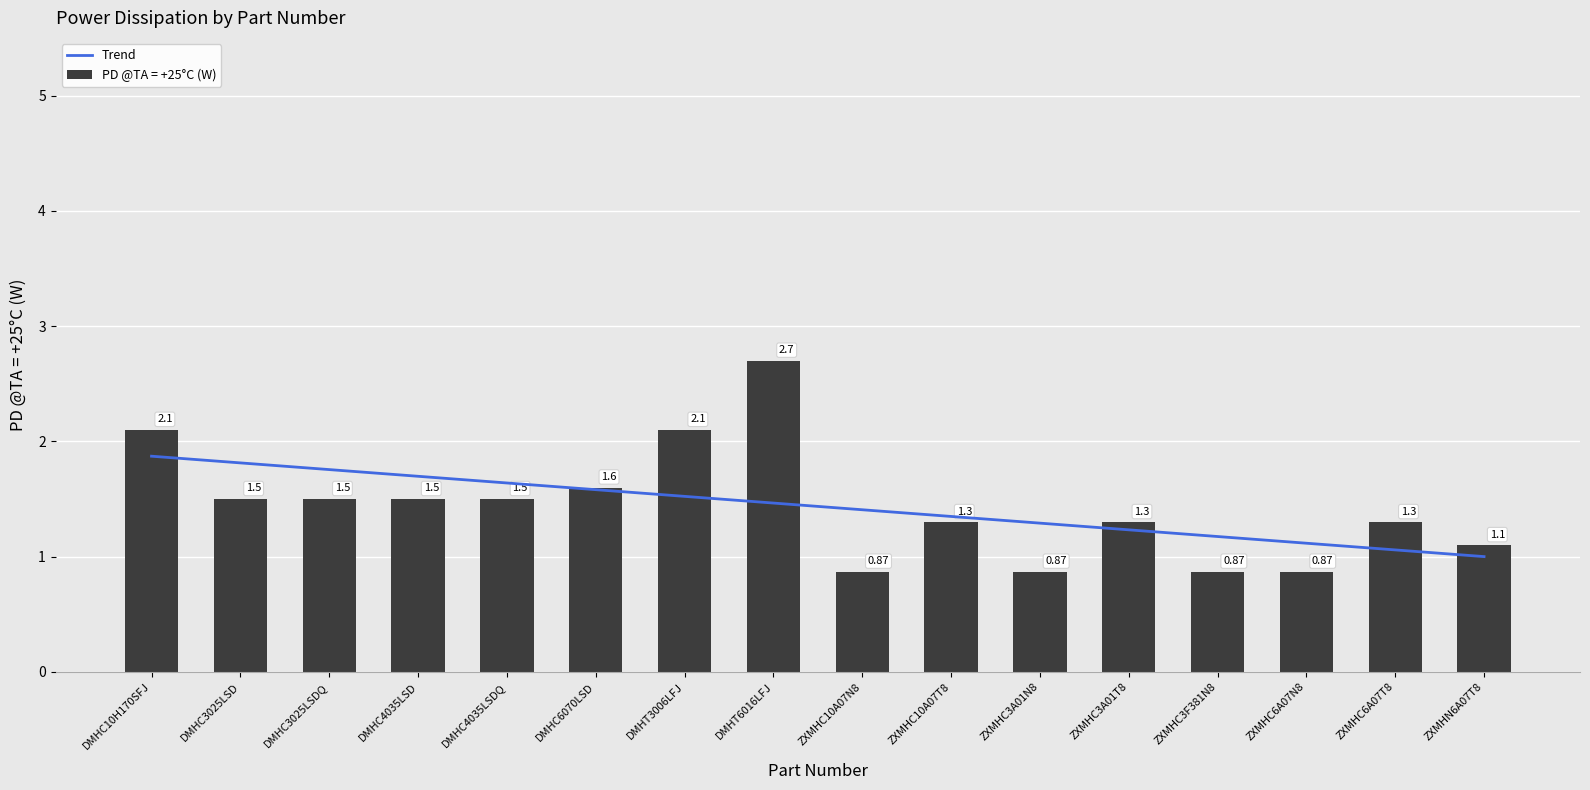

What is the approximate value at DMHC3025LSD?

1.5